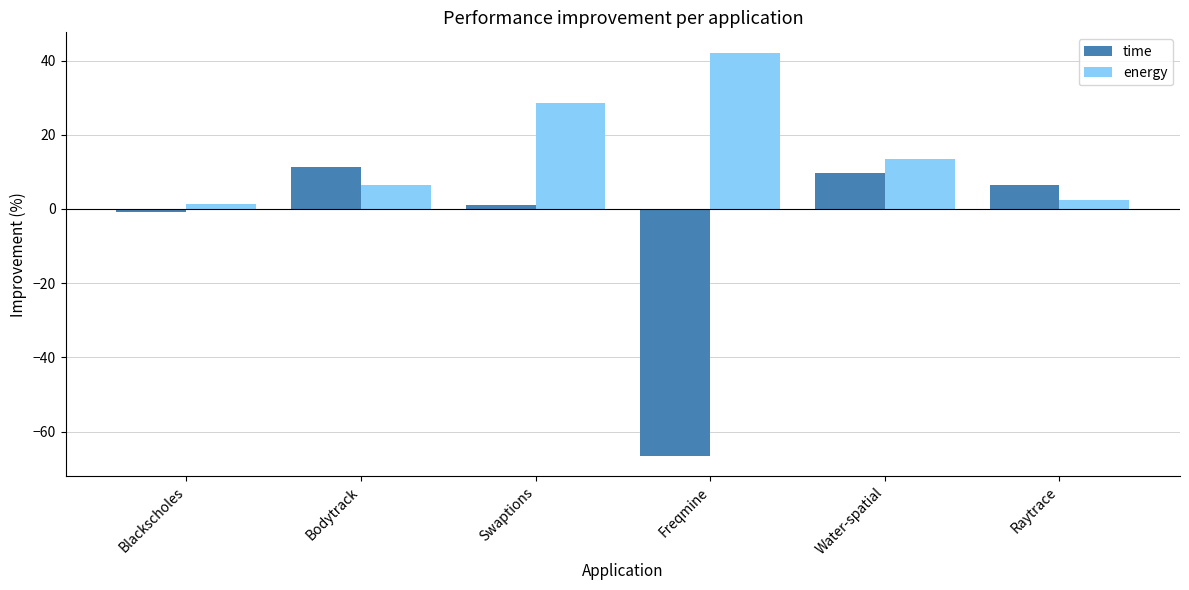

Where does the time series first go above 6?

Bodytrack